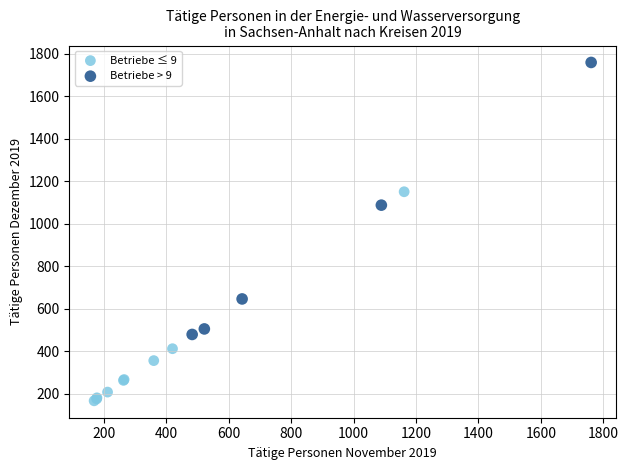

Which series contains the lowest Y value?

Betriebe ≤ 9